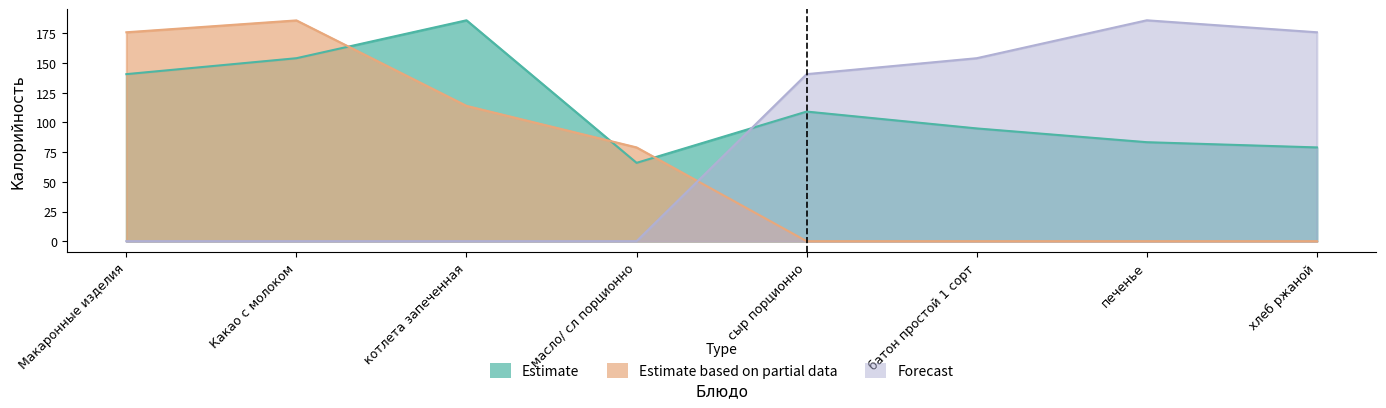

How many lines are shown in the chart?

3